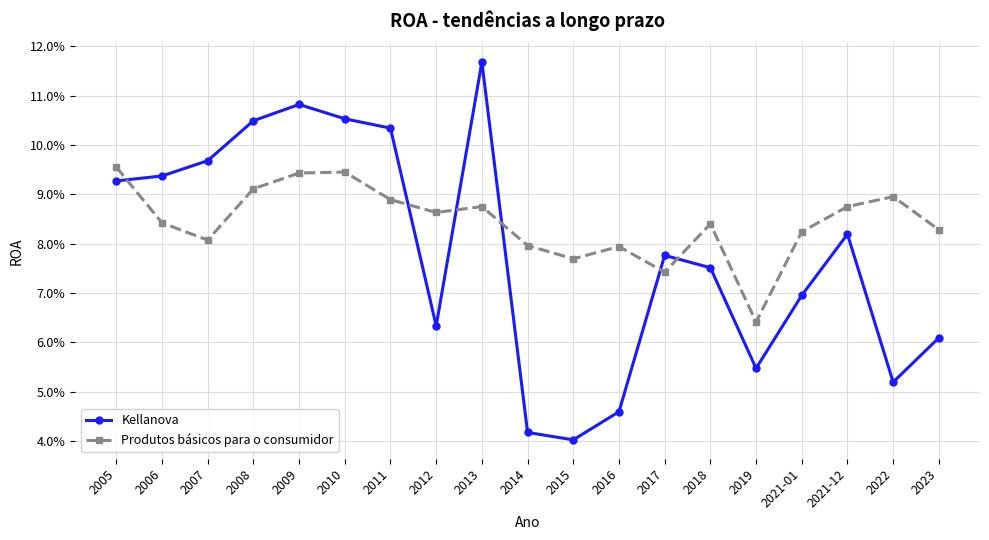

How many Kellanova values are between 0 and 1?

19